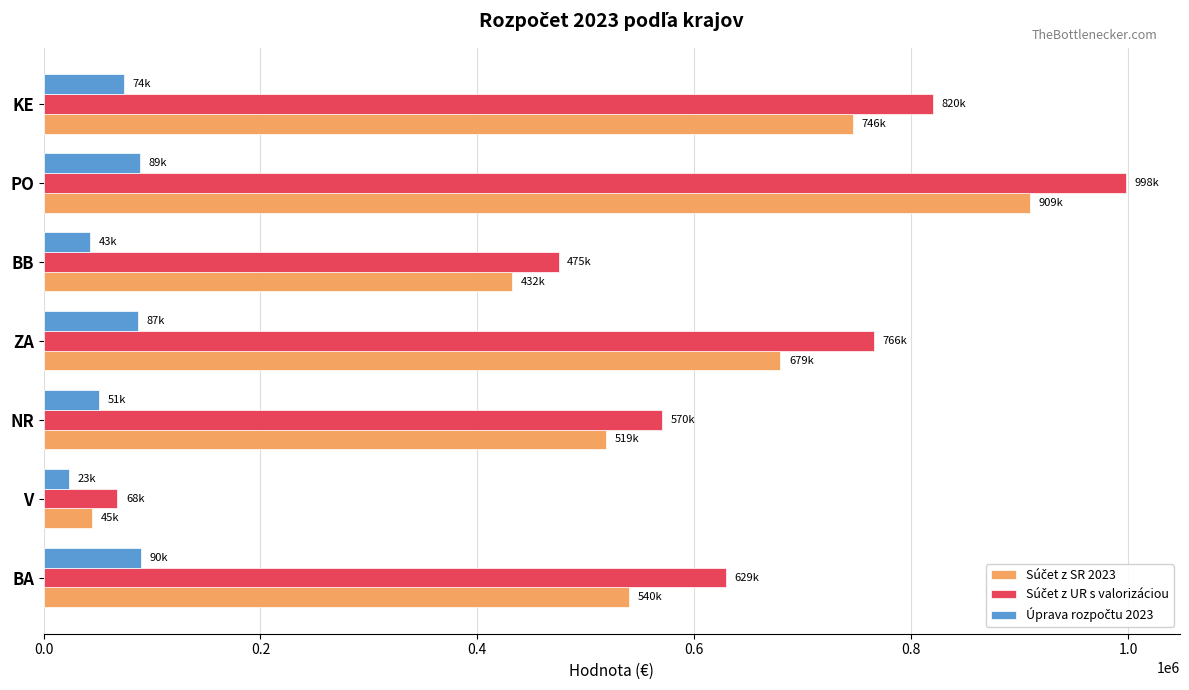

At how many categories does at least one series exceed 253783?

6